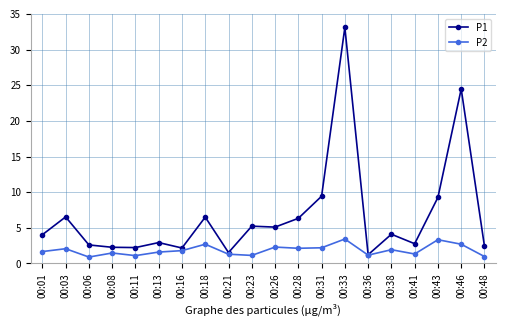

Which series has the largest range (max minus min)?

P1